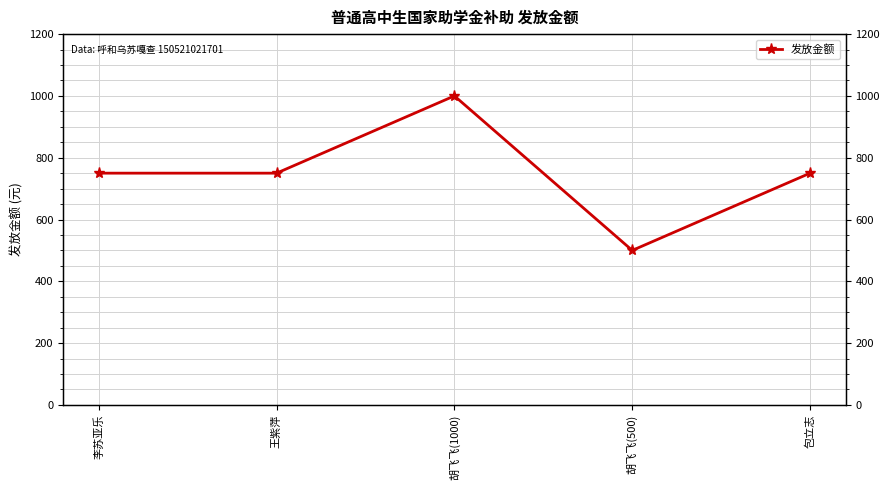

What position from the right is 李苏亚乐?

5